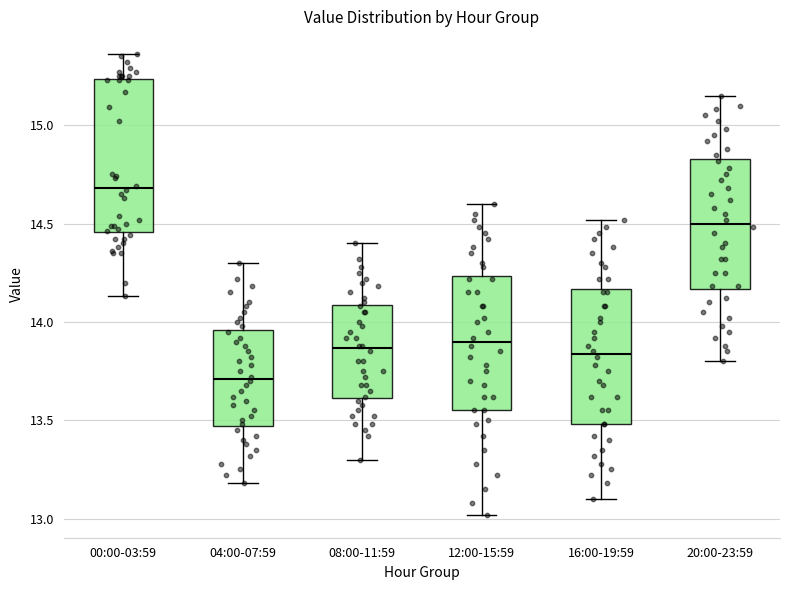

Where is the lower edge of the box for 08:00-11:59 on the y-axis? The values are not printed on the chart, so give them approximately, as read against the axis.

13.60